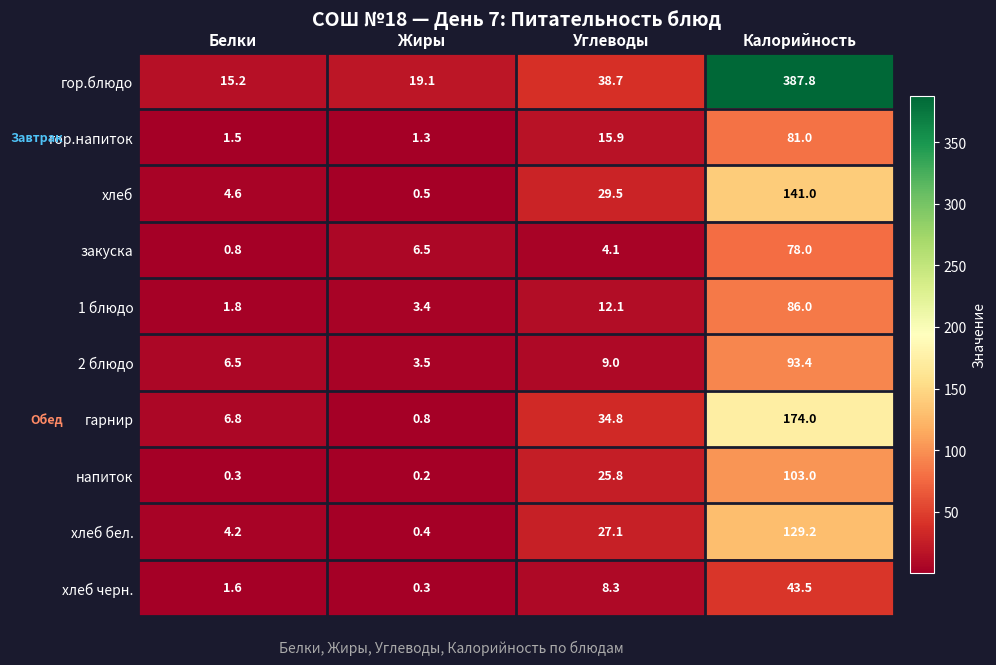

What is the difference between the maximum and minimum values in the 1 блюдо series?

84.2